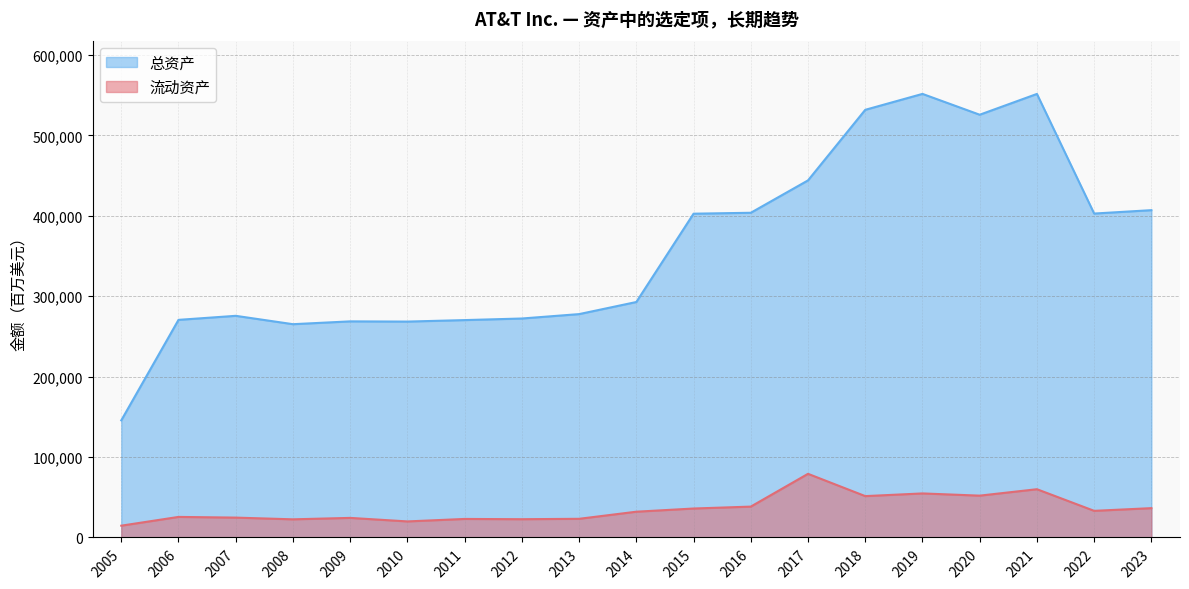

The value of 流动资产 at 2016 is 38369. True or false?

True